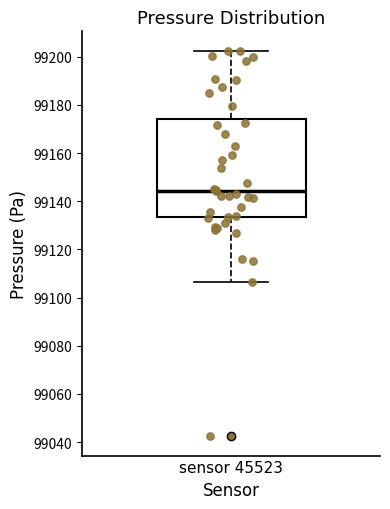

Transcribe this box plot: give where the median line is, the range the box spans, and where the two whiskers end, as read against the y-axis. The values are not printed on the chart, so give them approximately, as read against the axis.

median 99144, box 99134 to 99174, whiskers 99106 to 99202